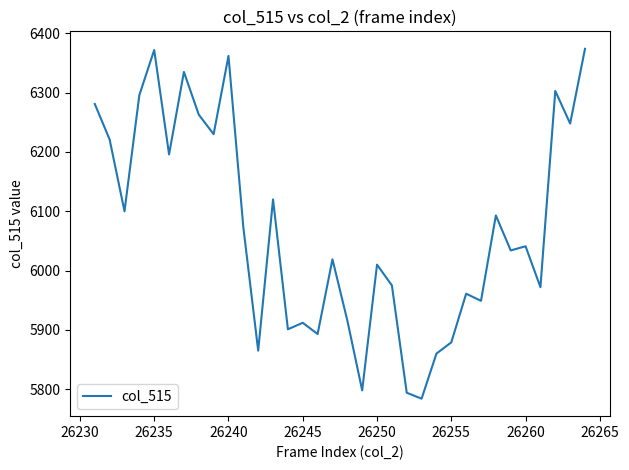

What is the minimum value shown in the chart?

5784